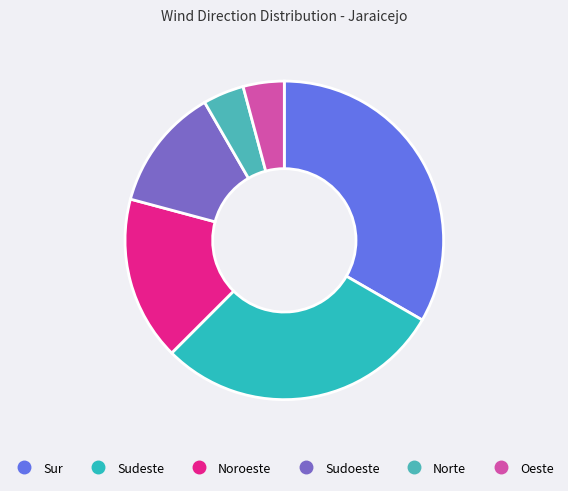

Which has a higher value, Sudoeste or Norte?

Sudoeste